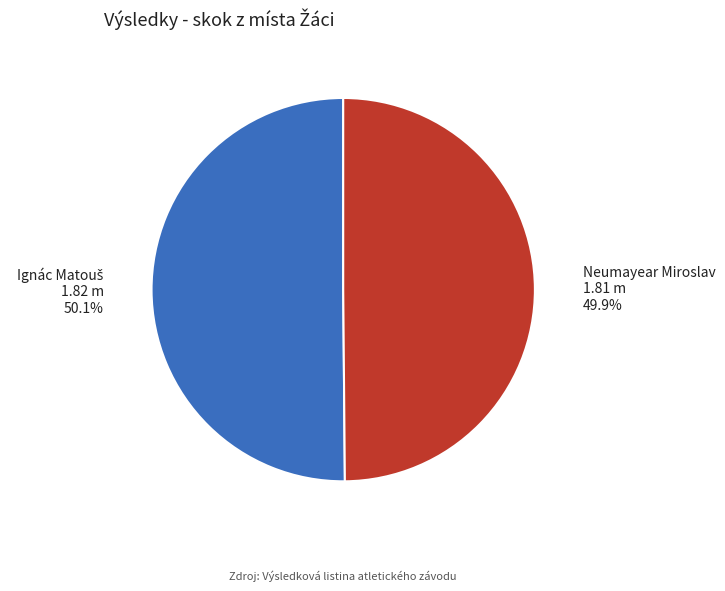

Is there a majority slice in this chart?

Yes